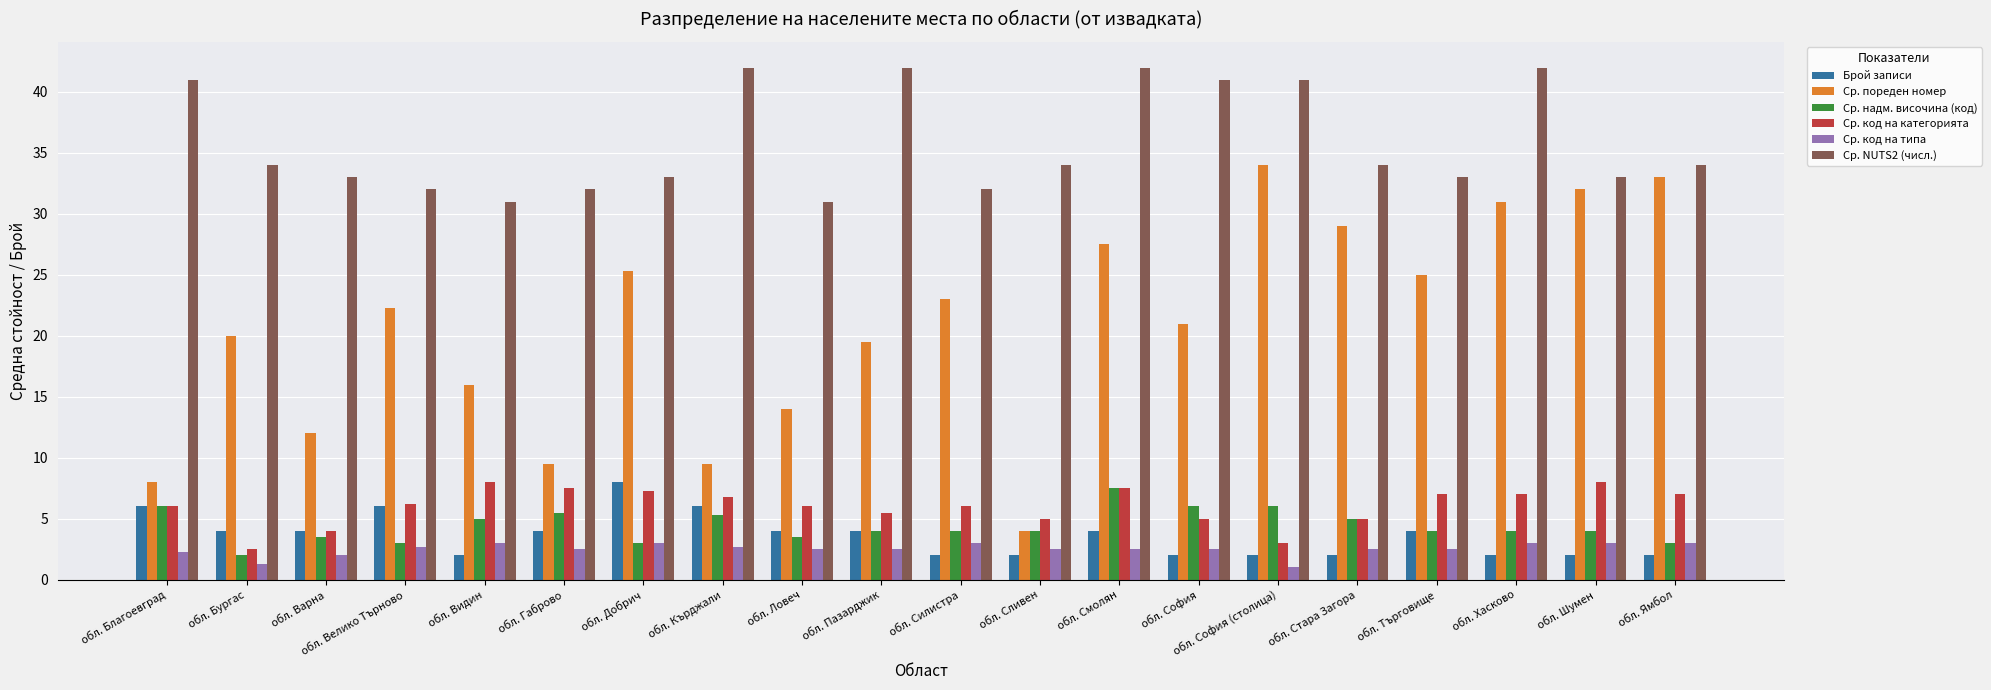

Reading left to right, what are all the values shown in this chart?

Брой записи: обл. Благоевград=6.0	обл. Бургас=4.0	обл. Варна=4.0	обл. Велико Търново=6.0	обл. Видин=2.0	обл. Габрово=4.0	обл. Добрич=8.0	обл. Кърджали=6.0	обл. Ловеч=4.0	обл. Пазарджик=4.0	обл. Силистра=2.0	обл. Сливен=2.0	обл. Смолян=4.0	обл. София=2.0	обл. София (столица)=2.0	обл. Стара Загора=2.0	обл. Търговище=4.0	обл. Хасково=2.0	обл. Шумен=2.0	обл. Ямбол=2.0
Ср. пореден номер: обл. Благоевград=8.0	обл. Бургас=20.0	обл. Варна=12.0	обл. Велико Търново=22.3	обл. Видин=16.0	обл. Габрово=9.5	обл. Добрич=25.3	обл. Кърджали=9.5	обл. Ловеч=14.0	обл. Пазарджик=19.5	обл. Силистра=23.0	обл. Сливен=4.0	обл. Смолян=27.5	обл. София=21.0	обл. София (столица)=34.0	обл. Стара Загора=29.0	обл. Търговище=25.0	обл. Хасково=31.0	обл. Шумен=32.0	обл. Ямбол=33.0
Ср. надм. височина (код): обл. Благоевград=6.0	обл. Бургас=2.0	обл. Варна=3.5	обл. Велико Търново=3.0	обл. Видин=5.0	обл. Габрово=5.5	обл. Добрич=3.0	обл. Кърджали=5.3	обл. Ловеч=3.5	обл. Пазарджик=4.0	обл. Силистра=4.0	обл. Сливен=4.0	обл. Смолян=7.5	обл. София=6.0	обл. София (столица)=6.0	обл. Стара Загора=5.0	обл. Търговище=4.0	обл. Хасково=4.0	обл. Шумен=4.0	обл. Ямбол=3.0
Ср. код на категорията: обл. Благоевград=6.0	обл. Бургас=2.5	обл. Варна=4.0	обл. Велико Търново=6.2	обл. Видин=8.0	обл. Габрово=7.5	обл. Добрич=7.3	обл. Кърджали=6.8	обл. Ловеч=6.0	обл. Пазарджик=5.5	обл. Силистра=6.0	обл. Сливен=5.0	обл. Смолян=7.5	обл. София=5.0	обл. София (столица)=3.0	обл. Стара Загора=5.0	обл. Търговище=7.0	обл. Хасково=7.0	обл. Шумен=8.0	обл. Ямбол=7.0
Ср. код на типа: обл. Благоевград=2.3	обл. Бургас=1.3	обл. Варна=2.0	обл. Велико Търново=2.7	обл. Видин=3.0	обл. Габрово=2.5	обл. Добрич=3.0	обл. Кърджали=2.7	обл. Ловеч=2.5	обл. Пазарджик=2.5	обл. Силистра=3.0	обл. Сливен=2.5	обл. Смолян=2.5	обл. София=2.5	обл. София (столица)=1.0	обл. Стара Загора=2.5	обл. Търговище=2.5	обл. Хасково=3.0	обл. Шумен=3.0	обл. Ямбол=3.0
Ср. NUTS2 (числ.): обл. Благоевград=41.0	обл. Бургас=34.0	обл. Варна=33.0	обл. Велико Търново=32.0	обл. Видин=31.0	обл. Габрово=32.0	обл. Добрич=33.0	обл. Кърджали=42.0	обл. Ловеч=31.0	обл. Пазарджик=42.0	обл. Силистра=32.0	обл. Сливен=34.0	обл. Смолян=42.0	обл. София=41.0	обл. София (столица)=41.0	обл. Стара Загора=34.0	обл. Търговище=33.0	обл. Хасково=42.0	обл. Шумен=33.0	обл. Ямбол=34.0